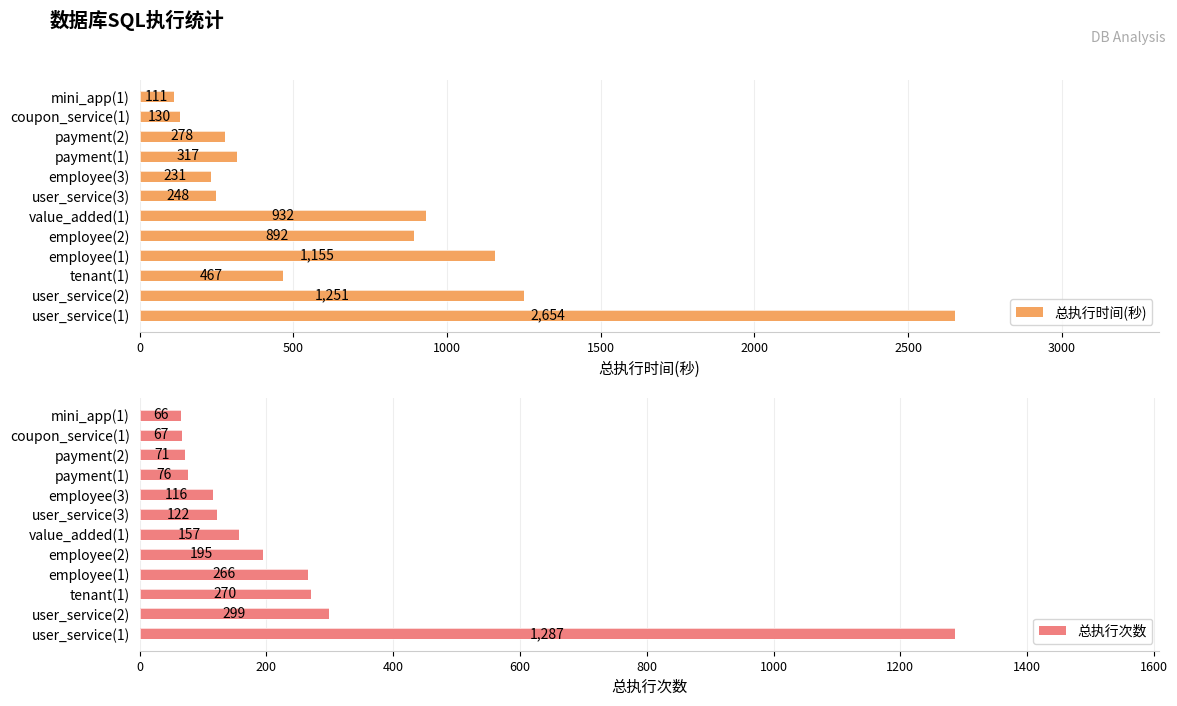

What is the sum of all 总执行时间(秒) values?

8666